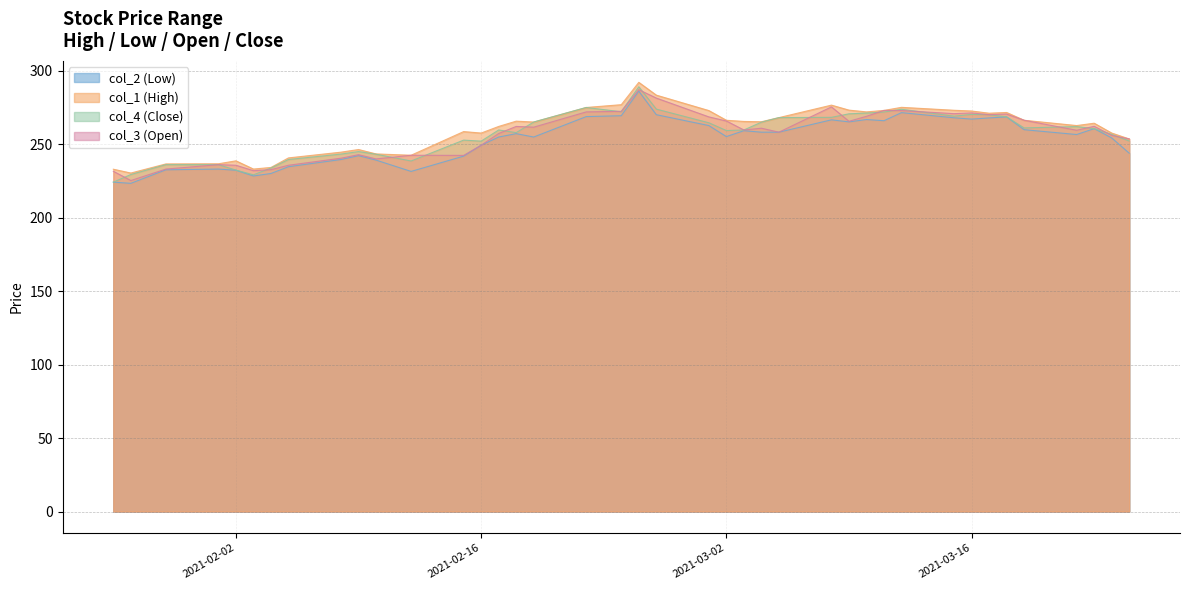

What is the minimum value for col_1 (High)?

230.3